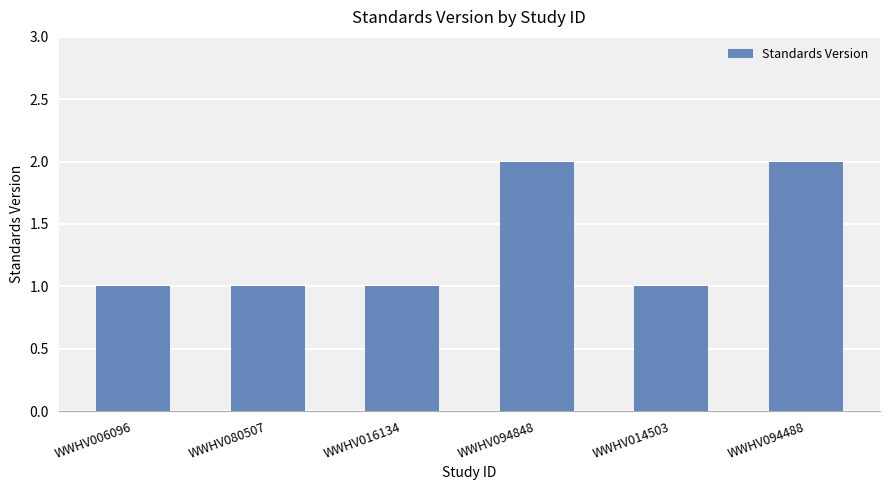

True or false: the data shows 2 at WWHV014503.

False